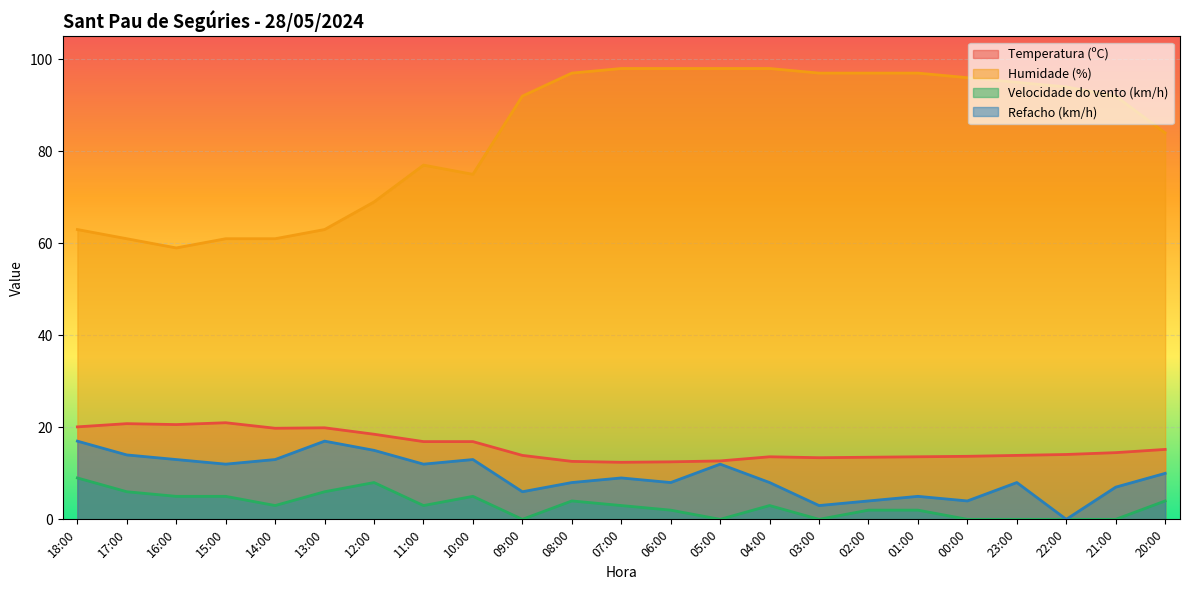

How many series are shown in this chart?

4